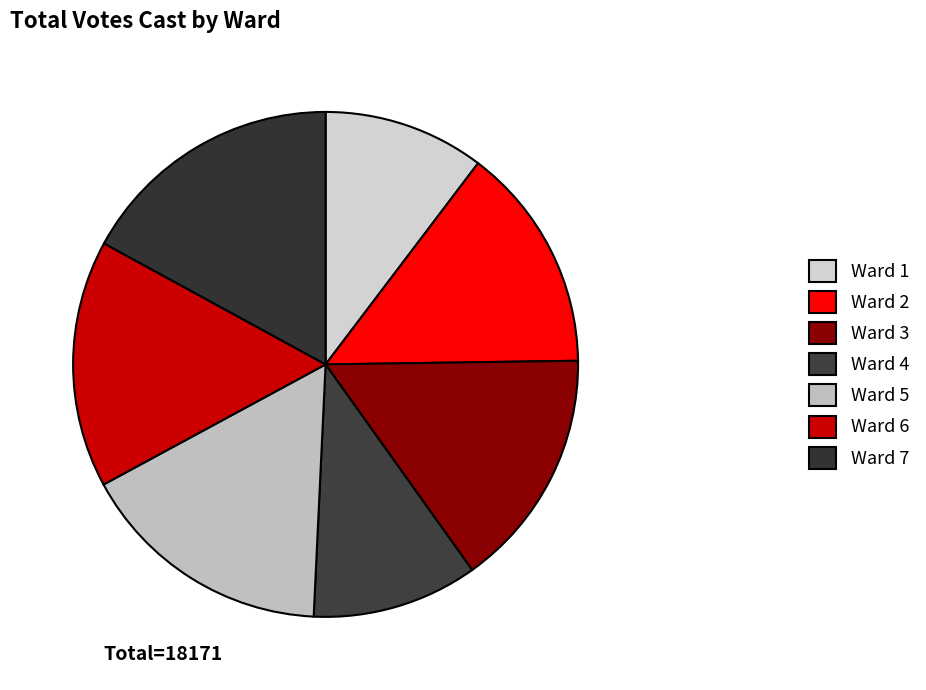

How many segments does this pie chart have?

7